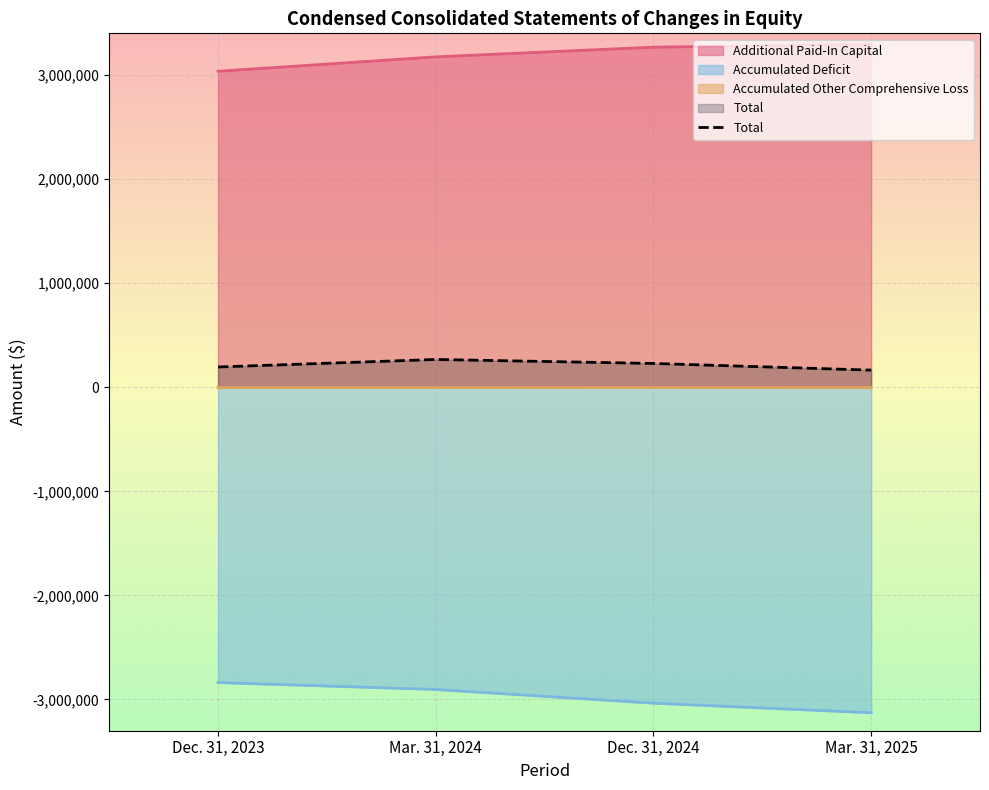

How many data points are less than 228539?

2